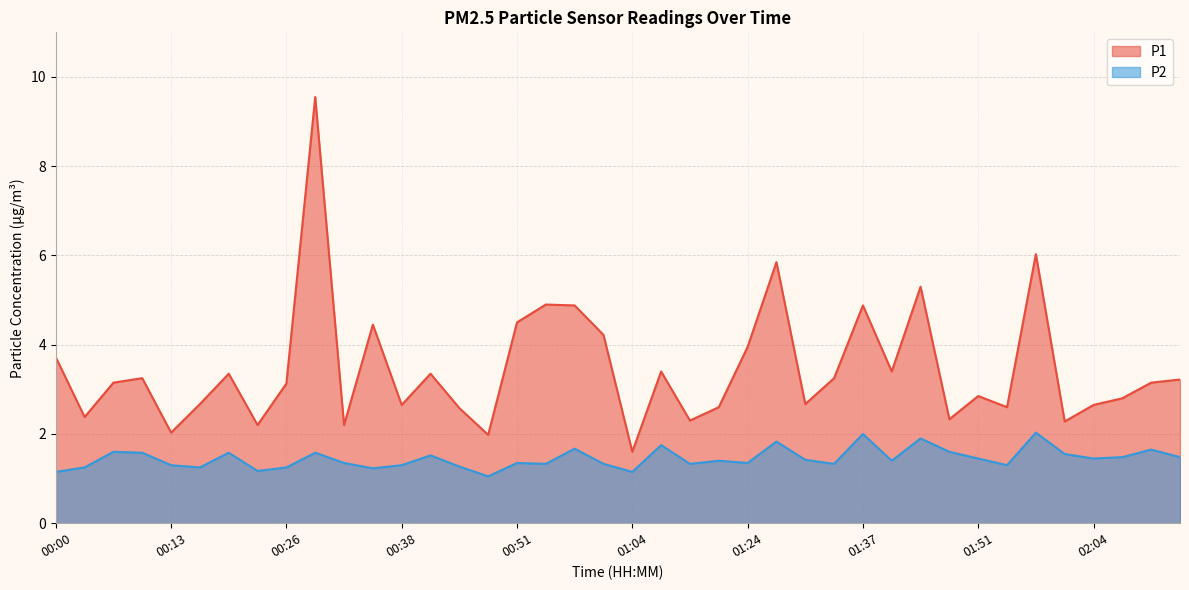

Is the value of P1 at 00:41 greater than the value of P2 at 01:24?

Yes